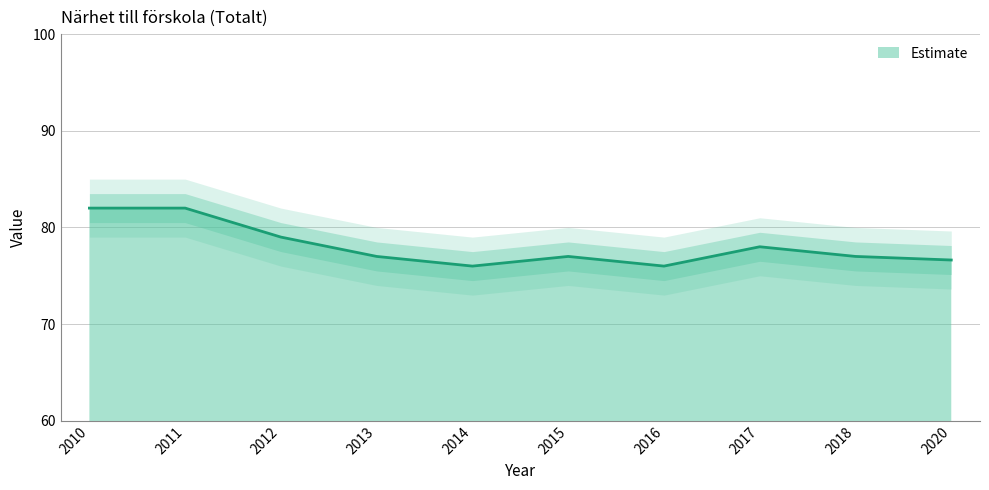

Rank the categories by value from highest to lowest.

2010, 2011, 2012, 2017, 2013, 2015, 2018, 2020, 2014, 2016